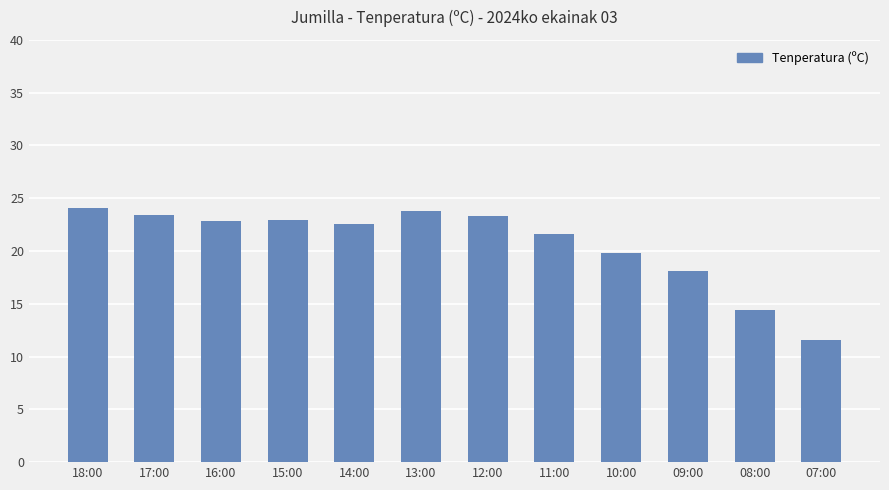

What is the difference between the values at 08:00 and 07:00?

2.8